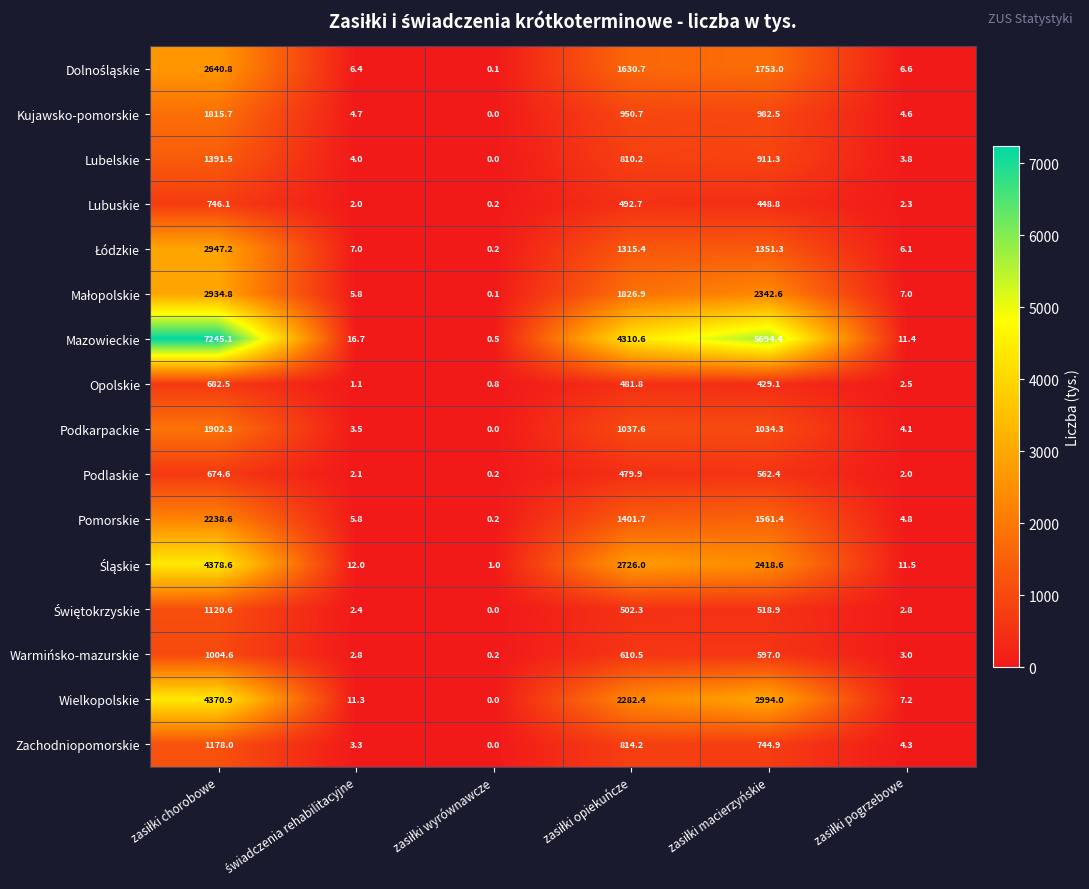

Which series has the largest total across all categories?

Mazowieckie